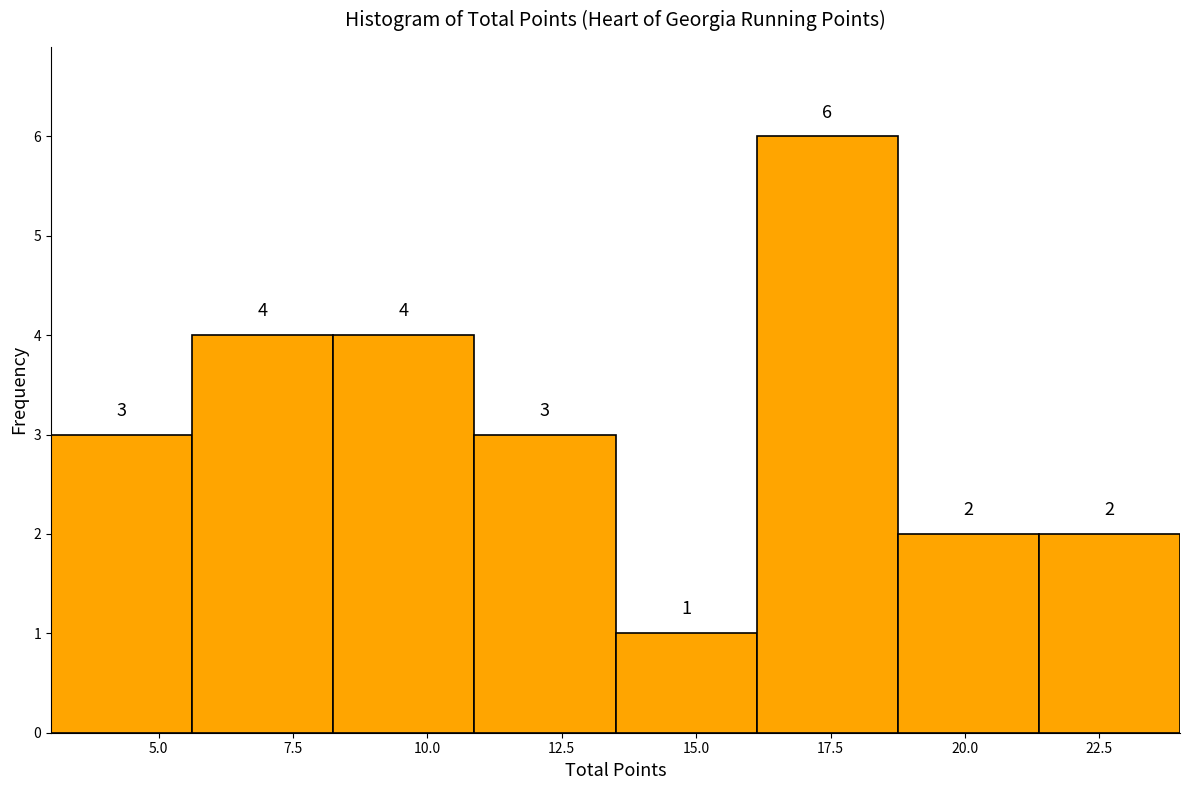

Reading left to right, transcribe this chart: for each bar, give the range it covers on the x-axis and its height. The bar edges are not printed on the chart, so give them approximately, as read against the axis.

3.0 to 5.5: 3
5.5 to 8.5: 4
8.5 to 11.0: 4
11.0 to 13.5: 3
13.5 to 16.0: 1
16.0 to 19.0: 6
19.0 to 21.5: 2
21.5 to 24.0: 2